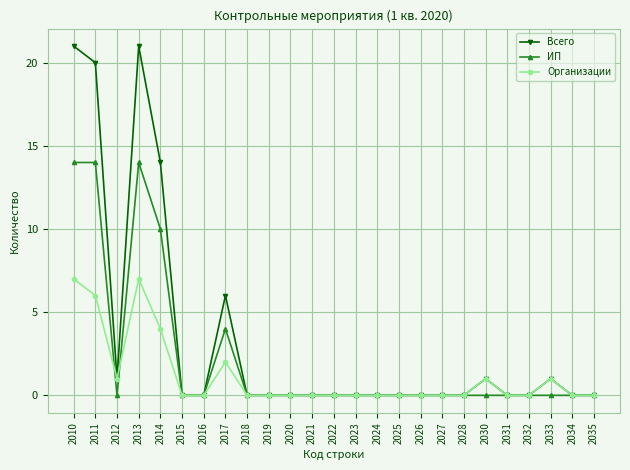

How many categories are shown in the chart?

25